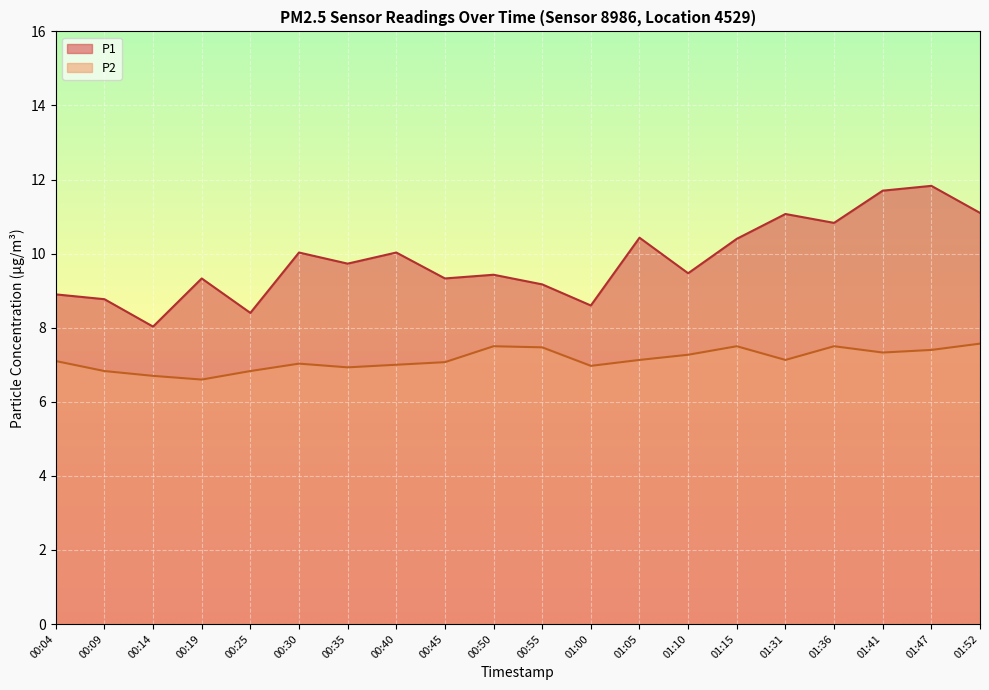

Reading right to left, extract all data points from this chart.

P1: 01:52=11.1	01:47=11.8	01:41=11.7	01:36=10.8	01:31=11.1	01:15=10.4	01:10=9.5	01:05=10.4	01:00=8.6	00:55=9.2	00:50=9.4	00:45=9.3	00:40=10.0	00:35=9.7	00:30=10.0	00:25=8.4	00:19=9.3	00:14=8.0	00:09=8.8	00:04=8.9
P2: 01:52=7.6	01:47=7.4	01:41=7.3	01:36=7.5	01:31=7.1	01:15=7.5	01:10=7.3	01:05=7.1	01:00=7.0	00:55=7.5	00:50=7.5	00:45=7.1	00:40=7.0	00:35=6.9	00:30=7.0	00:25=6.8	00:19=6.6	00:14=6.7	00:09=6.8	00:04=7.1